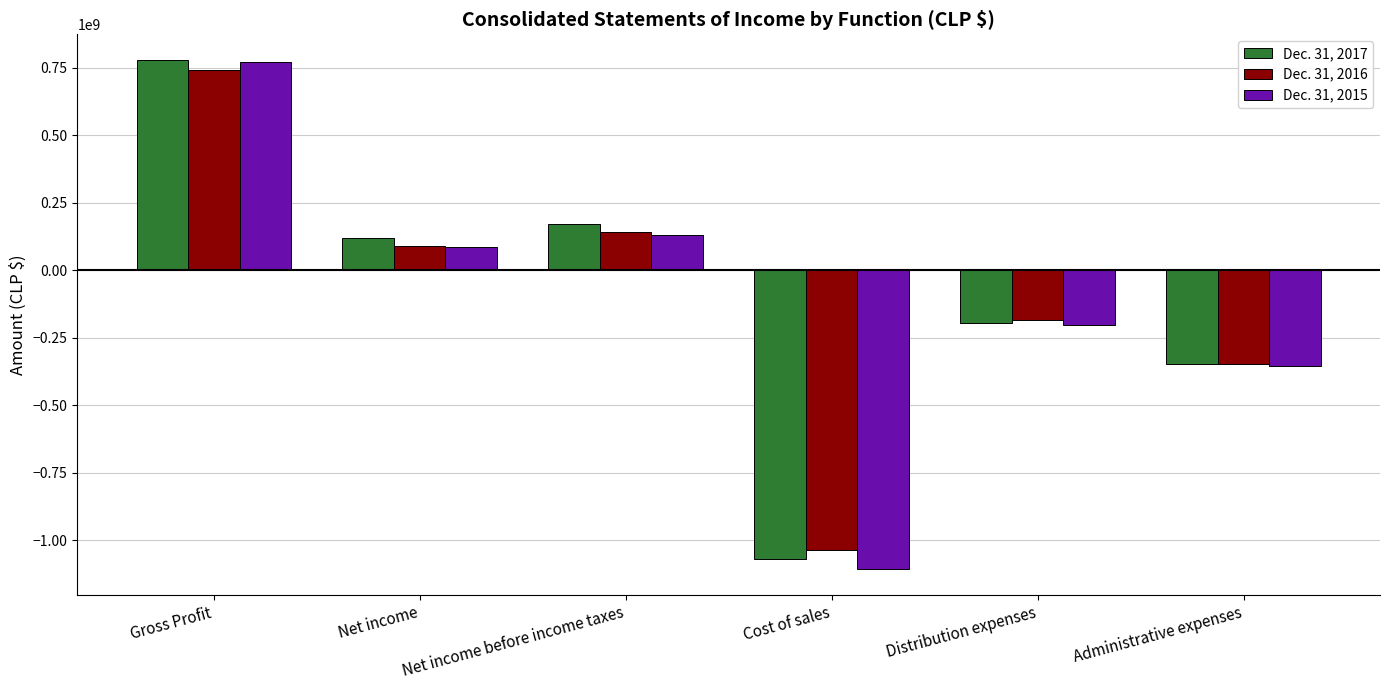

Reading left to right, list all the values displayed in this chart.

Dec. 31, 2017: 779853655	119000725	170798359	-1069024964	-192927875	-348199321
Dec. 31, 2016: 743549293	92049111	140856204	-1033910027	-183676895	-346202795
Dec. 31, 2015: 770688110	88097926	129740488	-1106706146	-202490792	-352600846